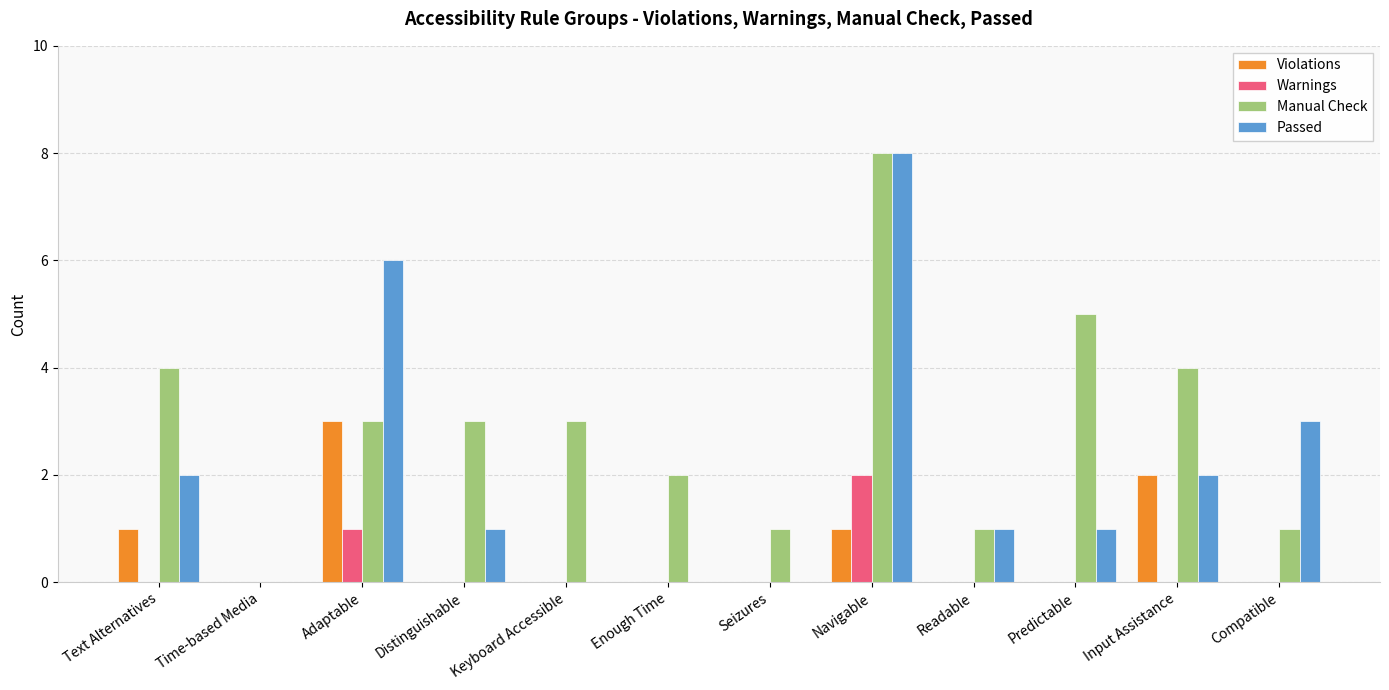

Which series changed the most between Text Alternatives and Navigable?

Passed